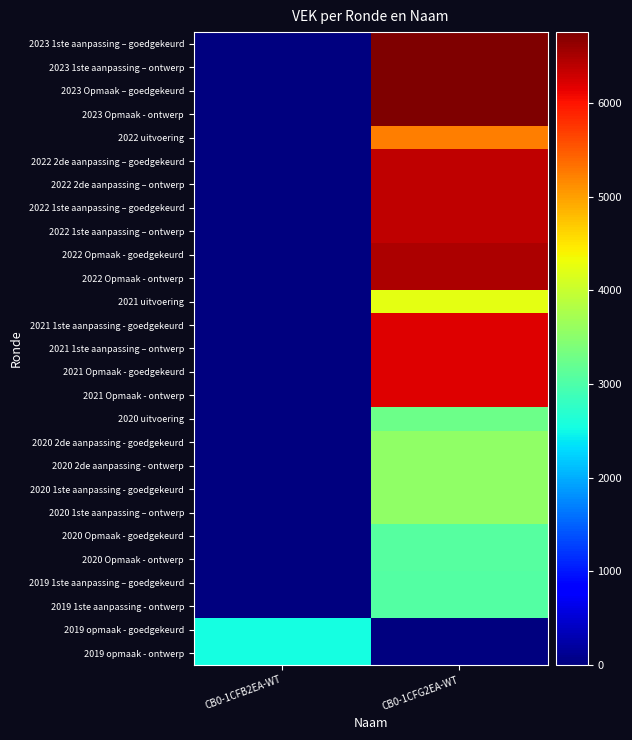

Which has a higher value, CB0-1CFB2EA-WT or CB0-1CFG2EA-WT?

CB0-1CFG2EA-WT